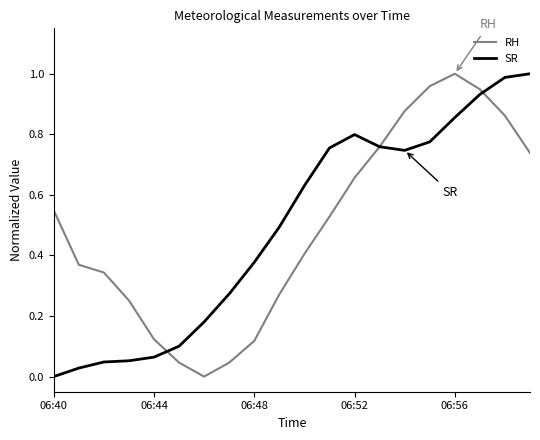

Which category has the highest value in the SR series?

19